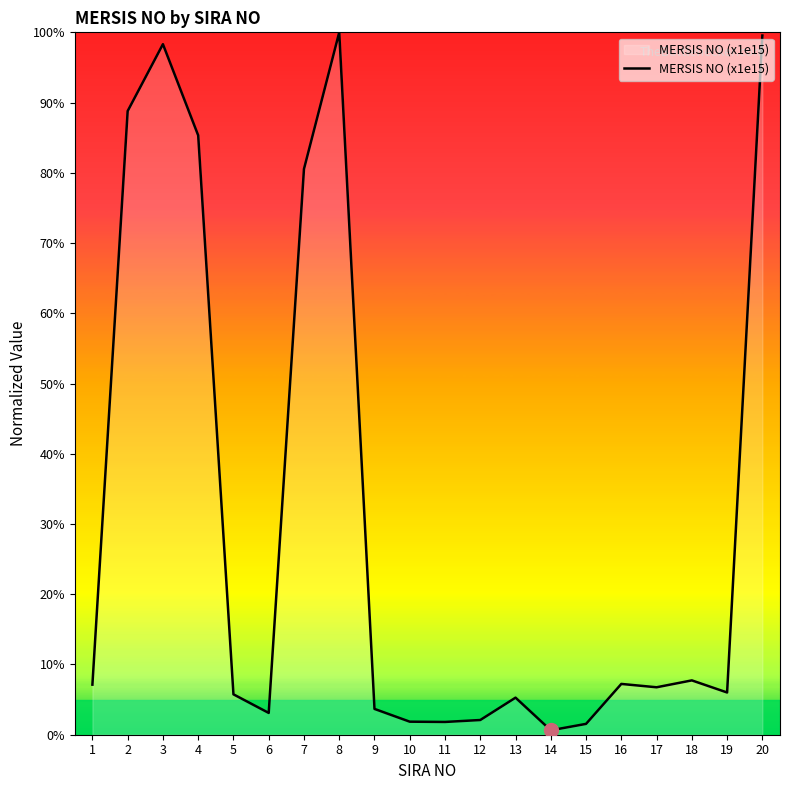

What is the average value?

30.7